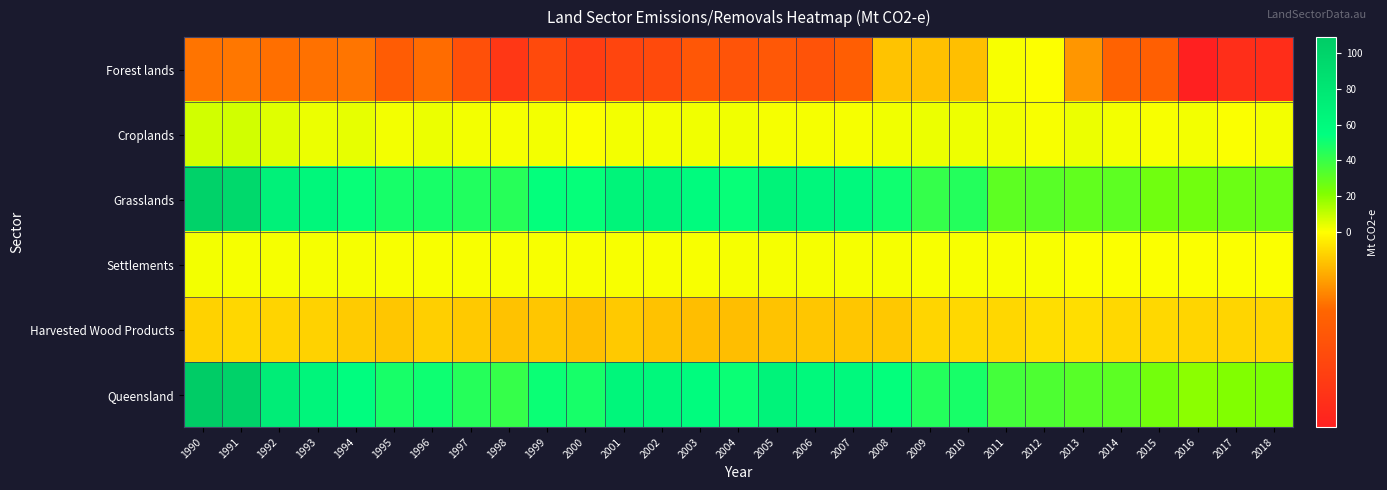

Count the number of data series in this chart.

6